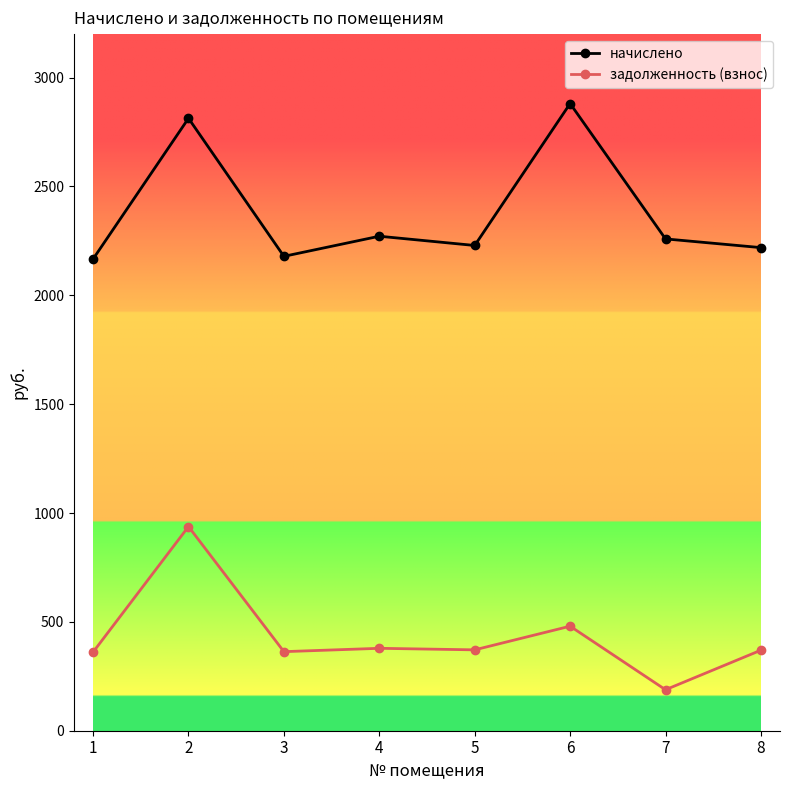

True or false: начислено and задолженность (взнос) cross at least once.

False